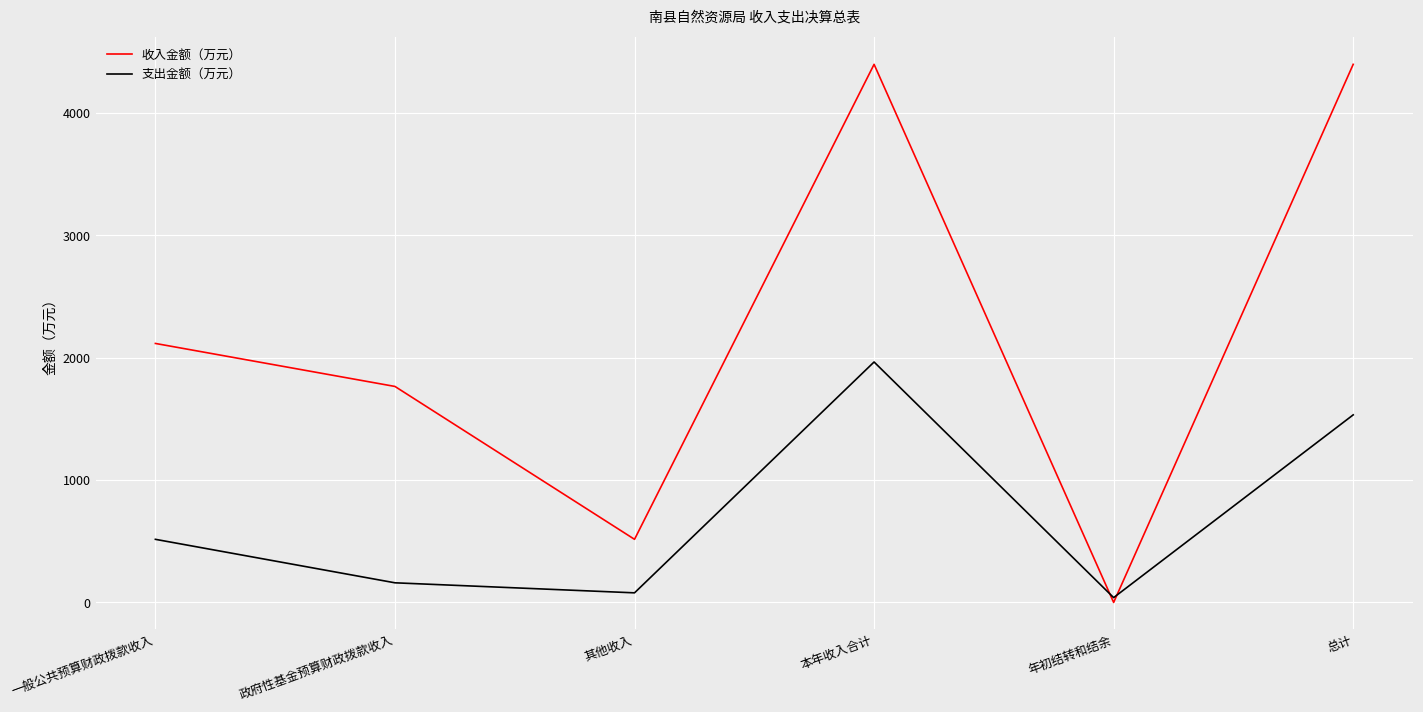

What is the difference between the highest and lowest values at 本年收入合计?

2433.4